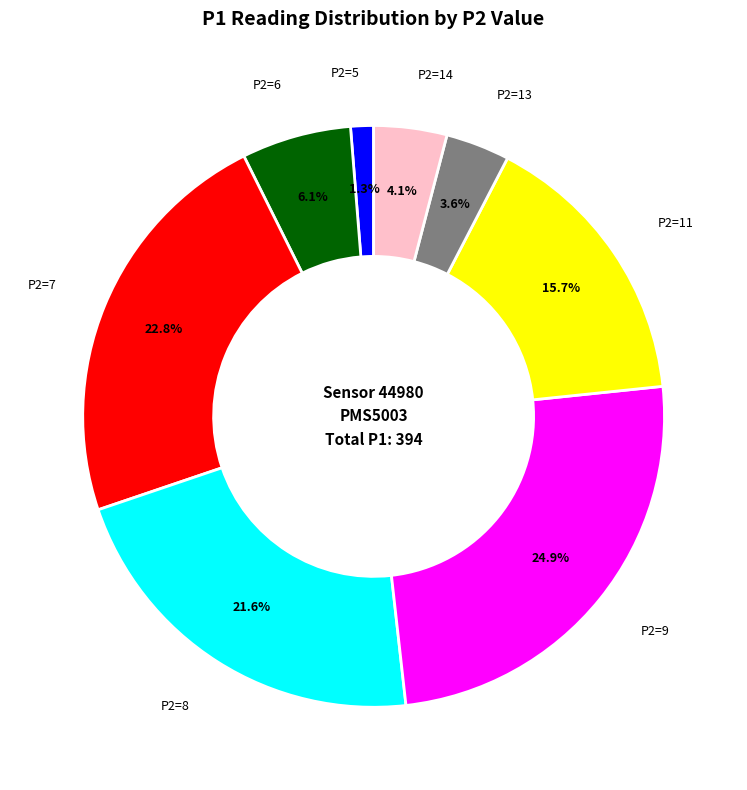

Does any single category account for the majority?

No